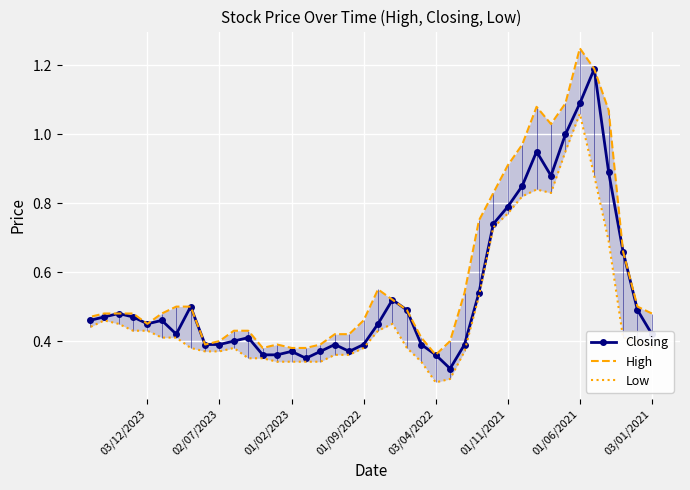

What is the maximum value shown in the chart?

1.2